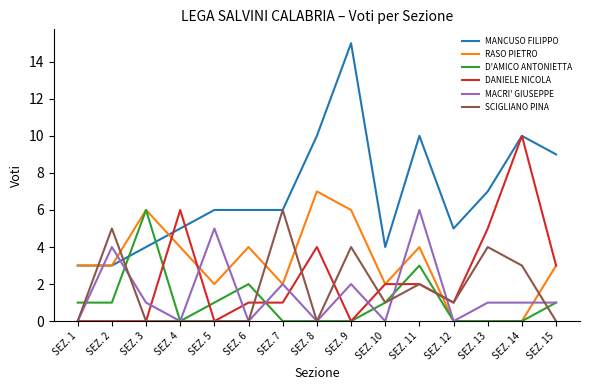

Is the value of RASO PIETRO at SEZ. 2 greater than the value of SCIGLIANO PINA at SEZ. 3?

Yes